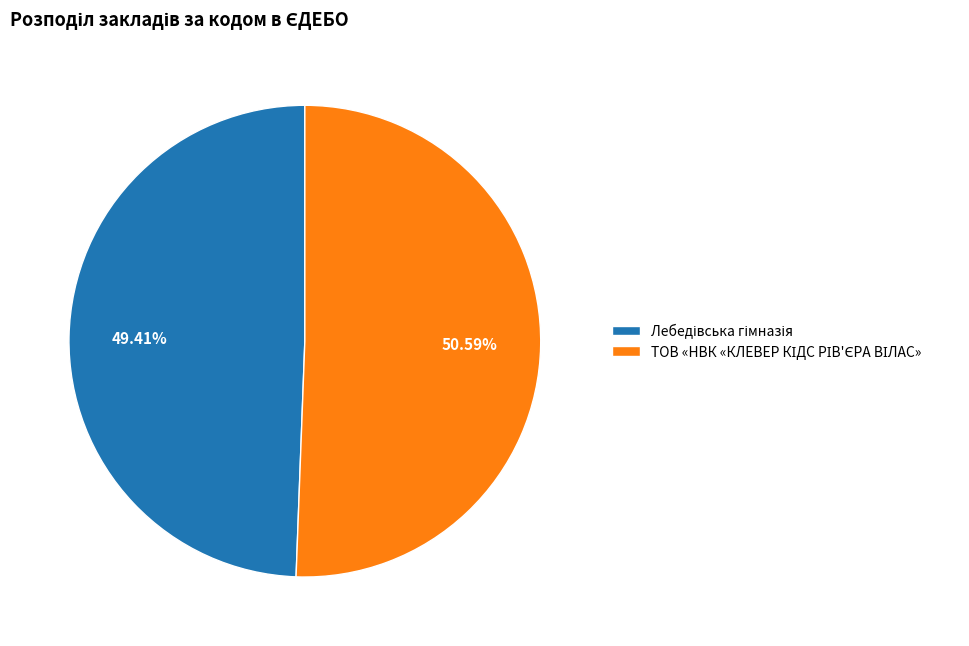

Is there any slice that represents more than half of the pie?

Yes